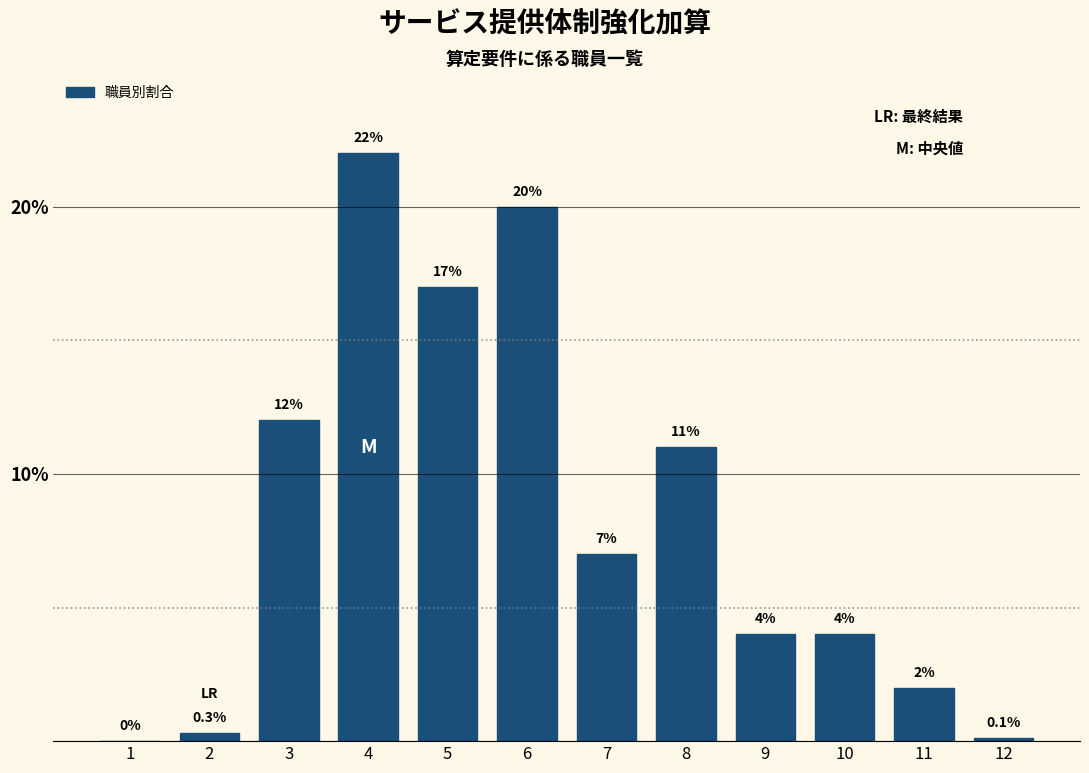

Reading left to right, transcribe all the data shown in this chart.

1=0.0	2=0.3	3=12.0	4=22.0	5=17.0	6=20.0	7=7.0	8=11.0	9=4.0	10=4.0	11=2.0	12=0.1